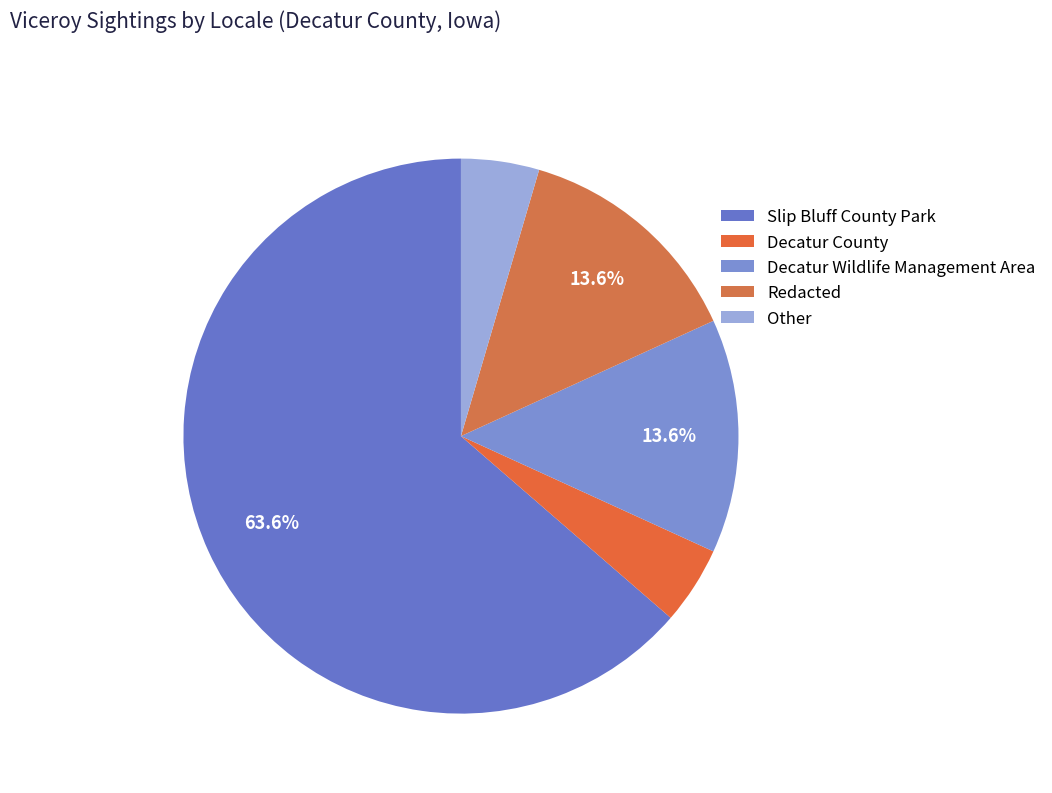

How many segments does this pie chart have?

5